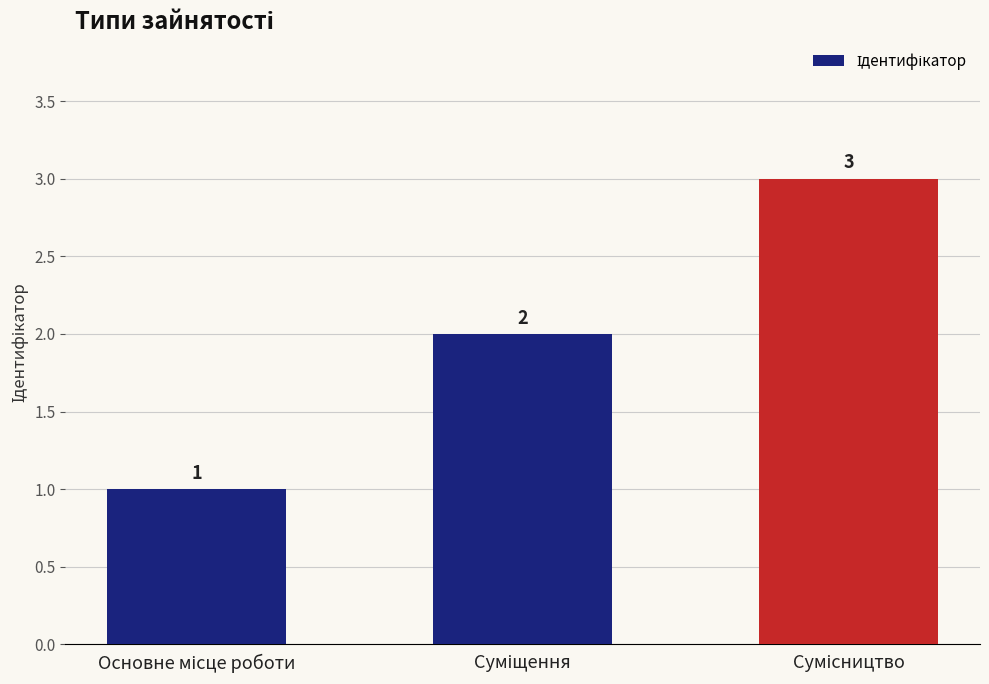

Reading left to right, list all the values displayed in this chart.

1	2	3